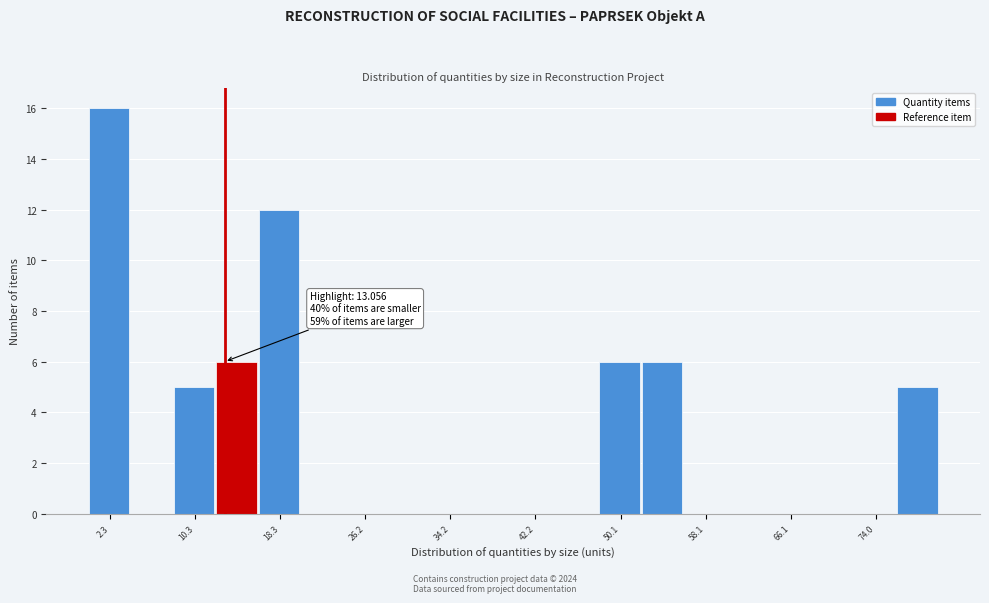

Read against the x-axis, roughly where is the centre of the tallest bar?

2